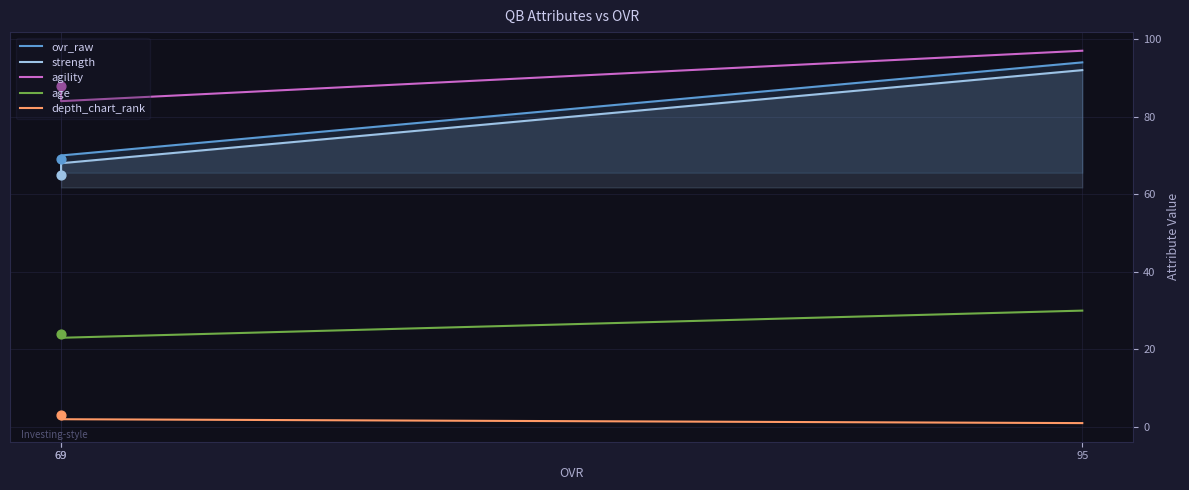

Is the value of ovr_raw at 69 greater than the value of agility at 95?

No